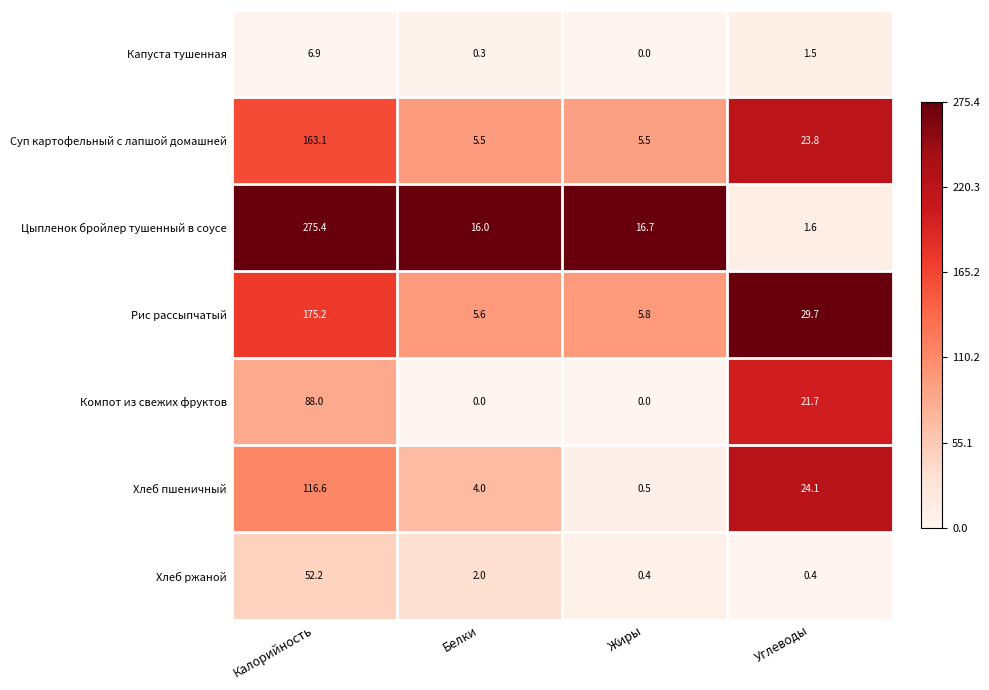

Which series has the widest spread of values?

Цыпленок бройлер тушенный в соусе